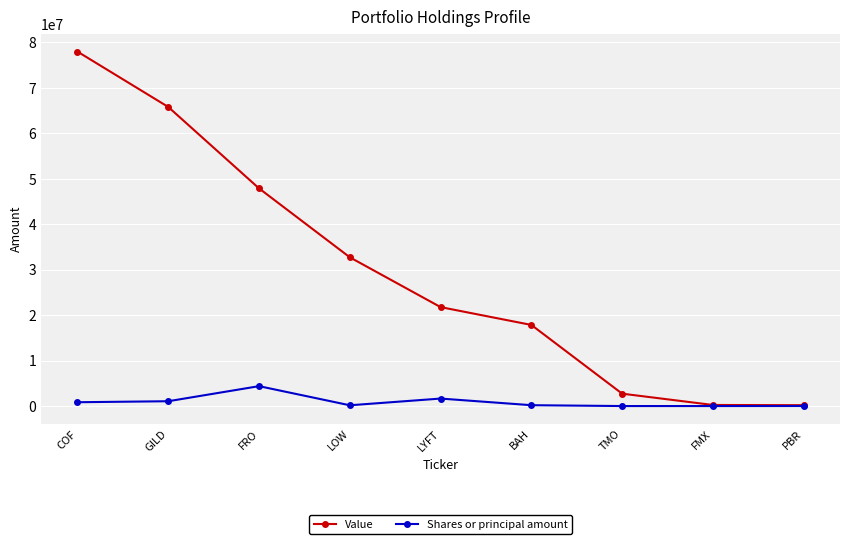

What is the label of the 8th point from the left?

FMX